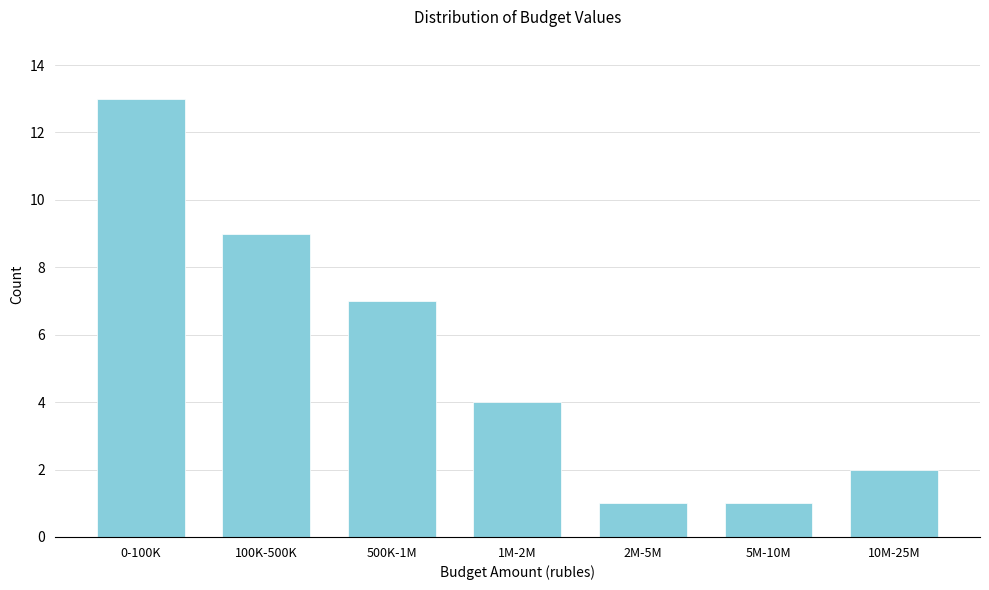

Reading left to right, what are all the values shown in this chart?

13	9	7	4	1	1	2